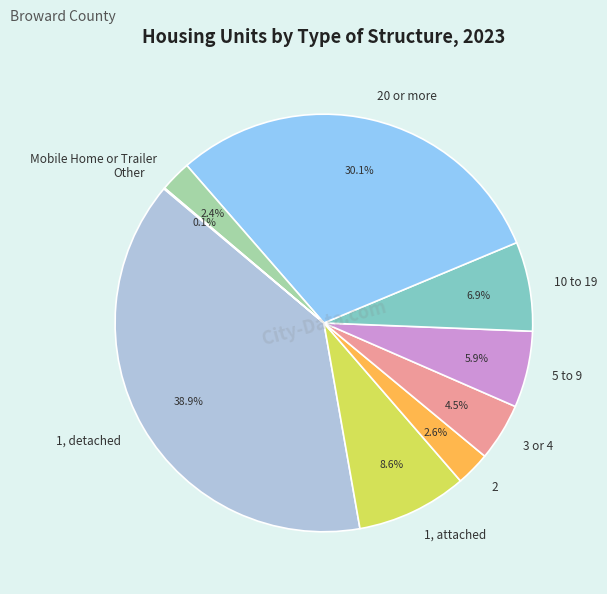

Does 1, detached account for over 50% of the chart?

No